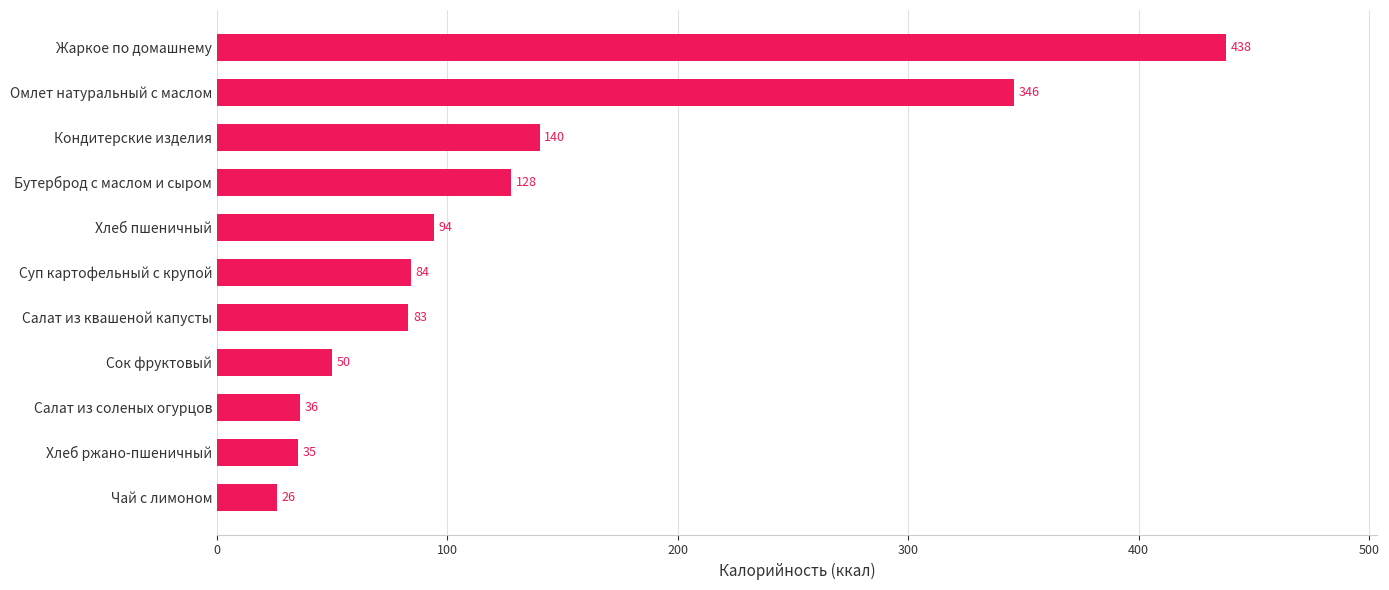

List the labels in order of value, largest first.

Жаркое по домашнему, Омлет натуральный с маслом, Кондитерские изделия, Бутерброд с маслом и сыром, Хлеб пшеничный, Суп картофельный с крупой, Салат из квашеной капусты, Сок фруктовый, Салат из соленых огурцов, Хлеб ржано-пшеничный, Чай с лимоном